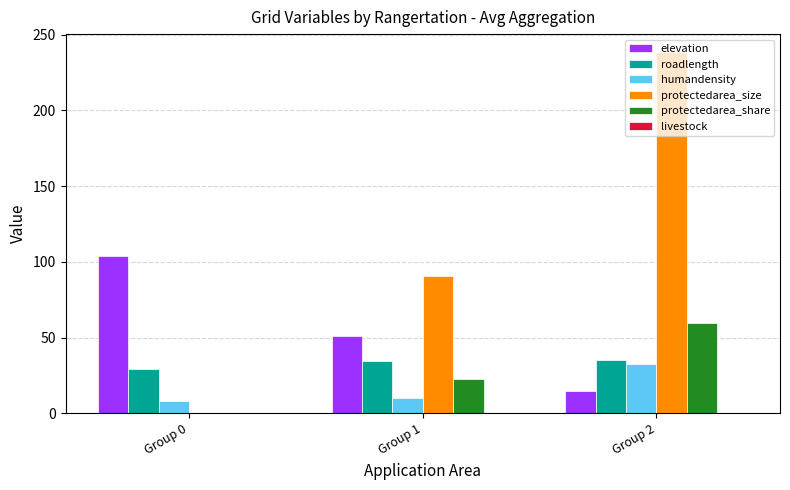

Between Group 0 and Group 2, which series saw the biggest shift?

protectedarea_size